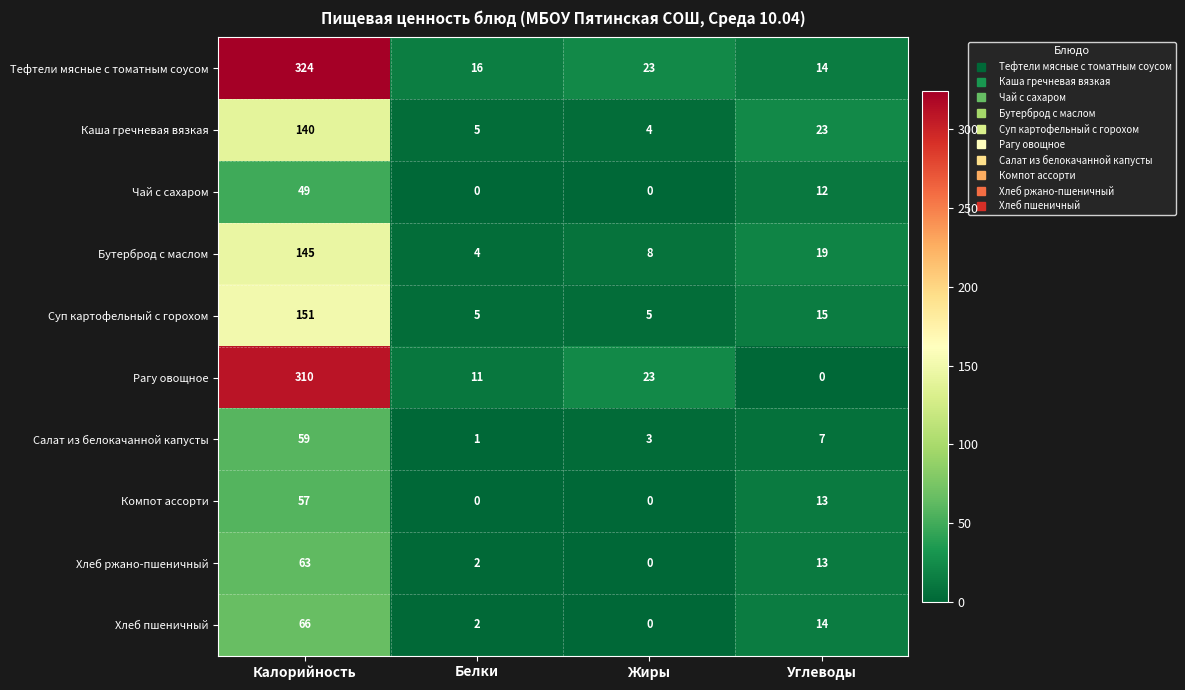

The Каша гречневая вязкая series shows 140 at Калорийность. True or false?

True